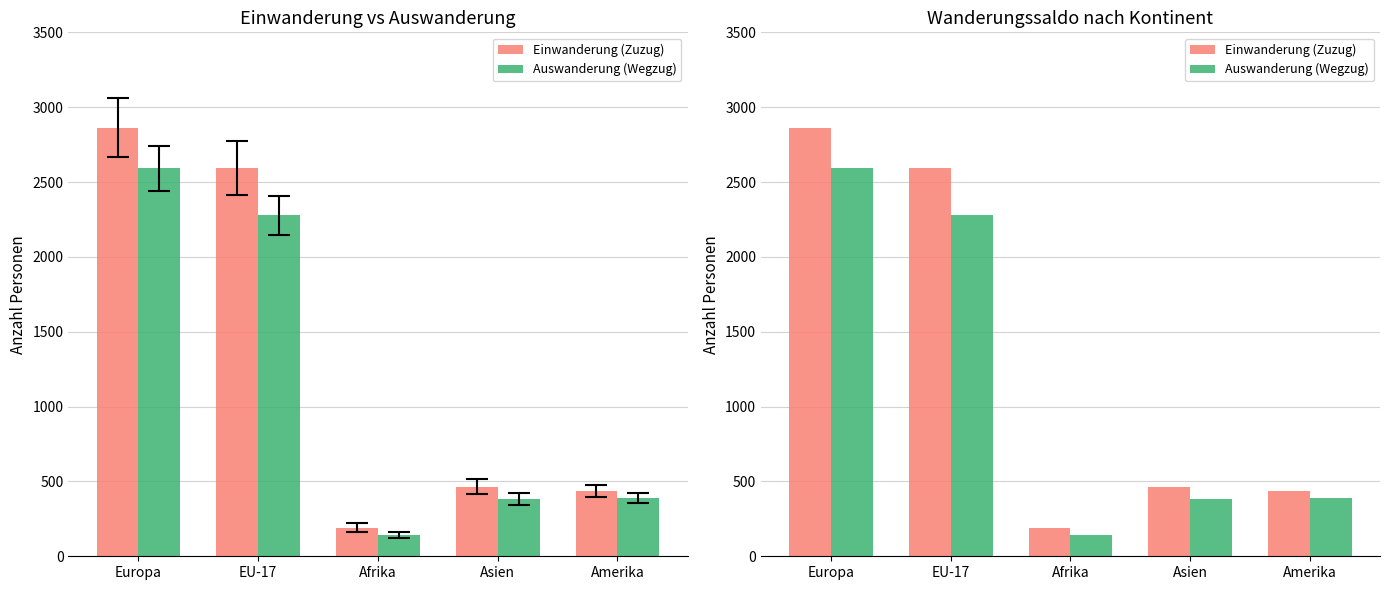

What are all the series names shown in the legend?

Einwanderung (Zuzug), Auswanderung (Wegzug)